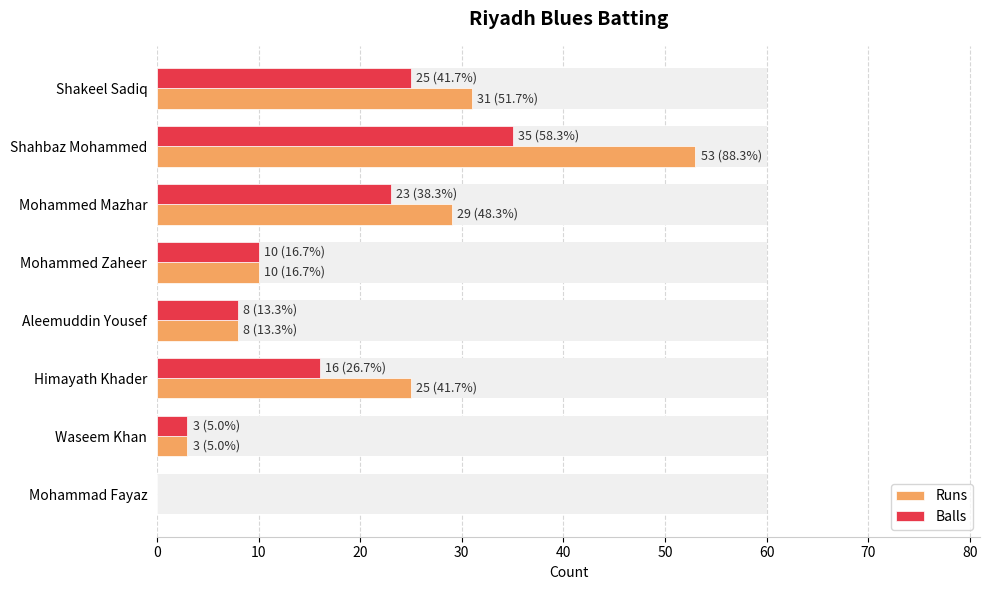

How many positive values does the Runs series have?

7